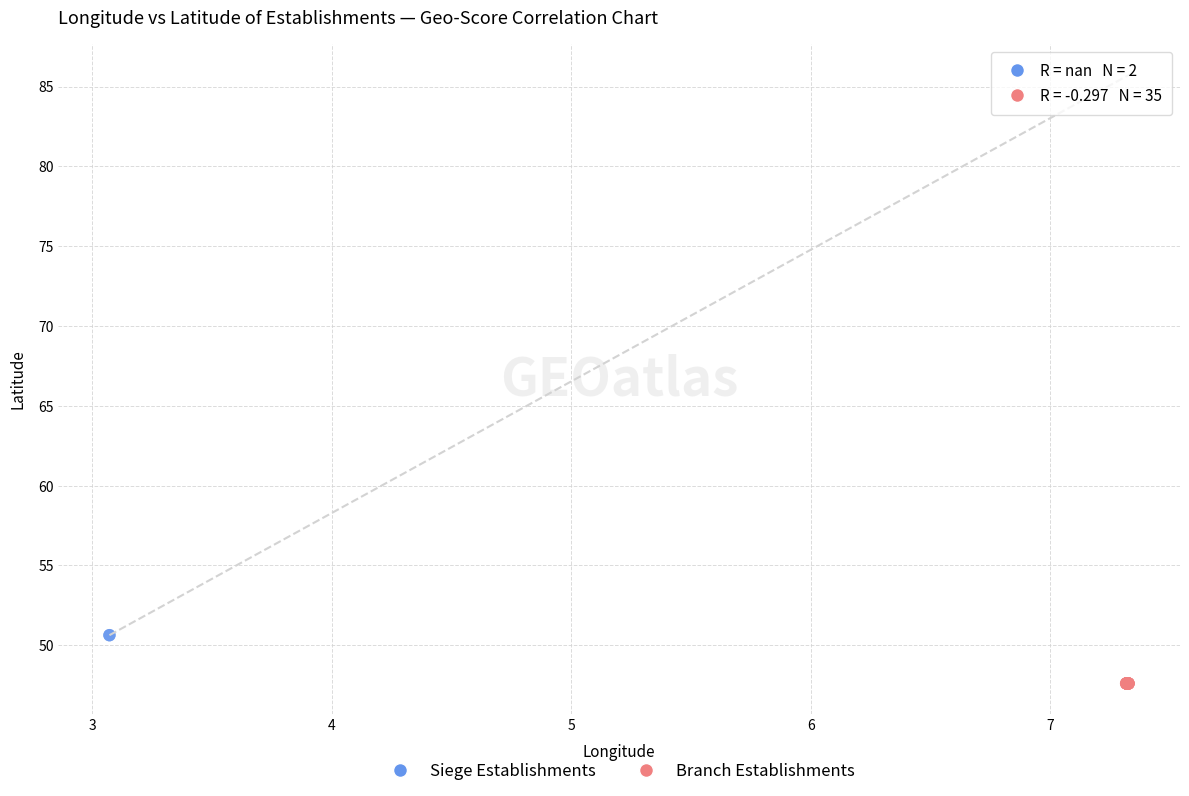

What are all the series names shown in the legend?

Siege Establishments, Branch Establishments